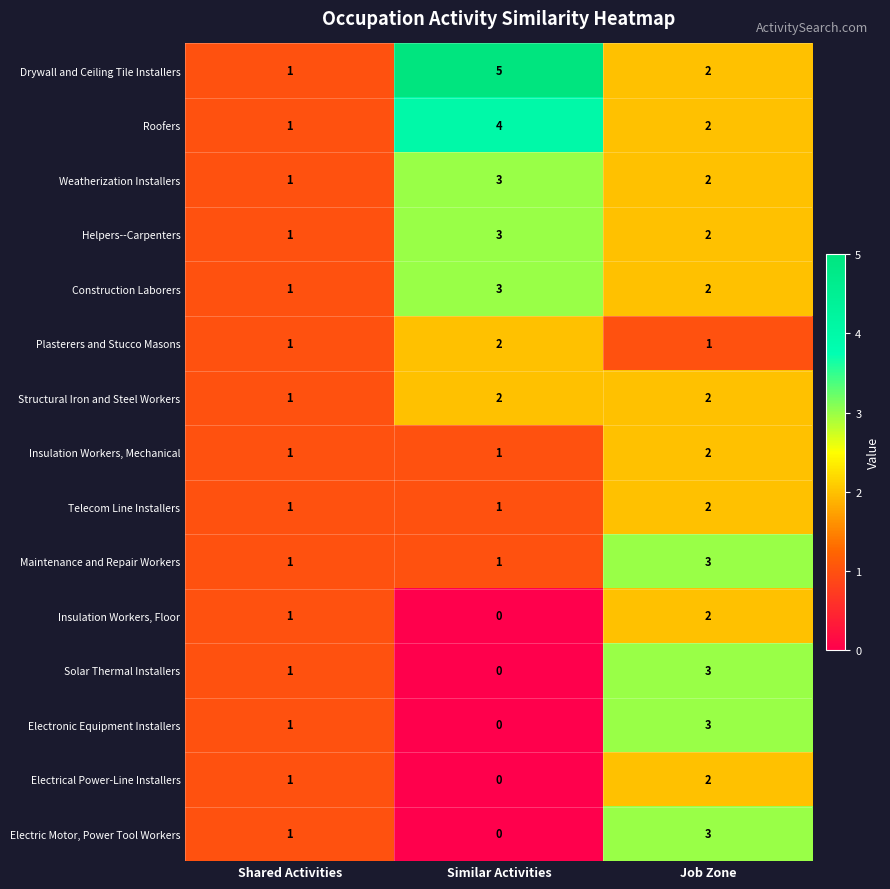

What is the difference between the maximum and minimum values in the Solar Thermal Installers series?

3